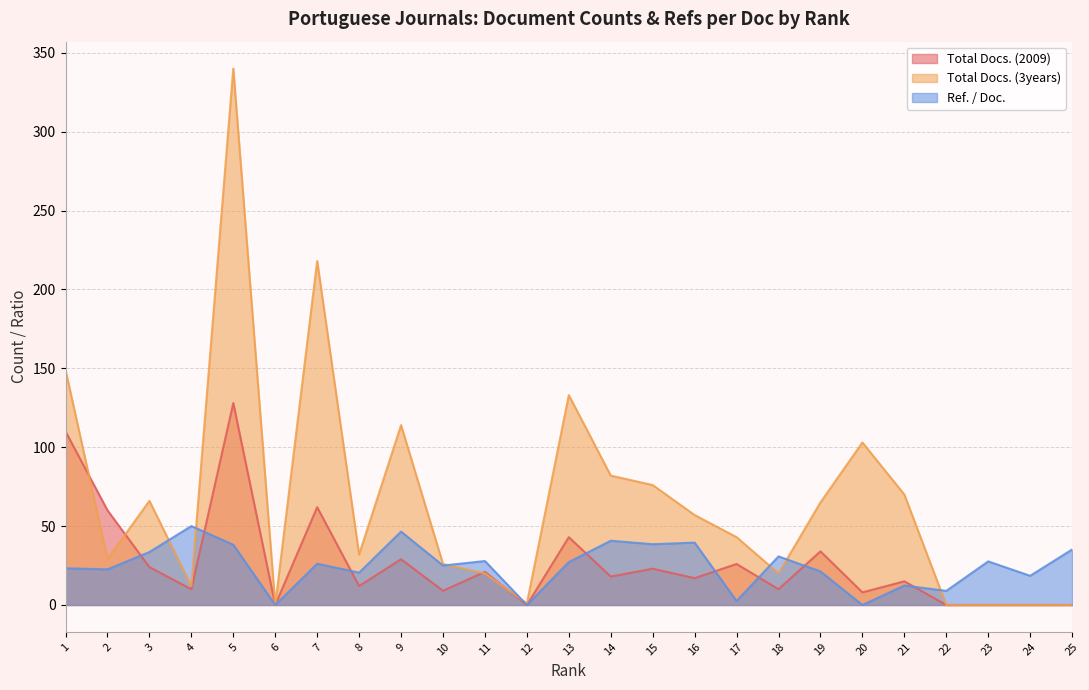

How many times do Total Docs. (3years) and Total Docs. (2009) cross each other?

4